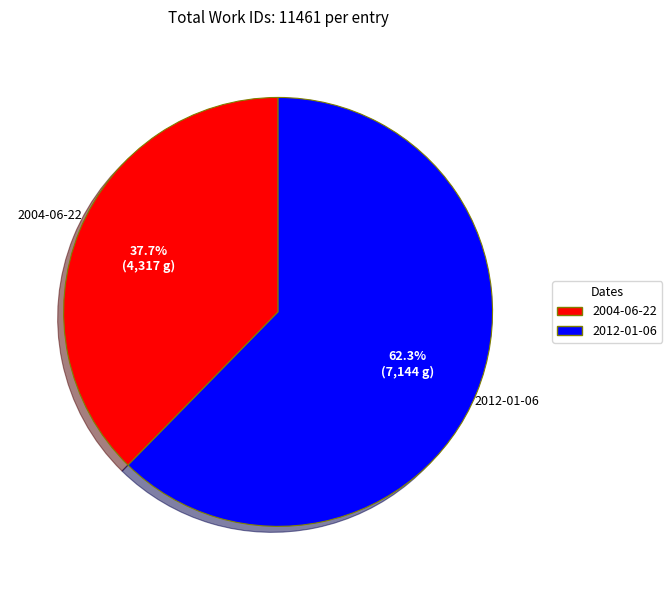

Approximately how many times larger is the value at 2012-01-06 compared to 2004-06-22?

1.7